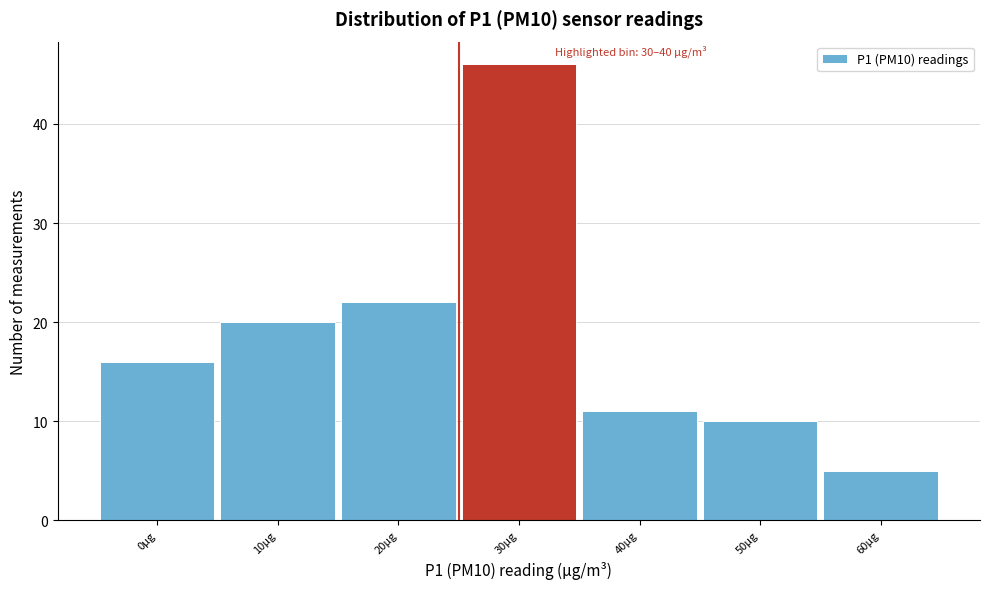

Reading left to right, list all the values displayed in this chart.

16	20	22	46	11	10	5